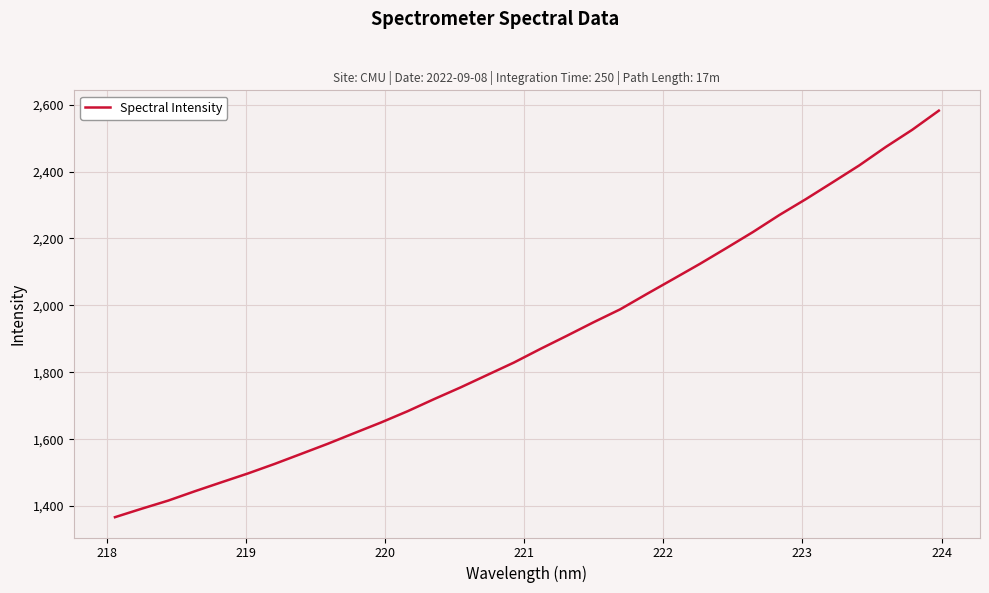

What is the difference between the maximum and minimum values?

1215.1